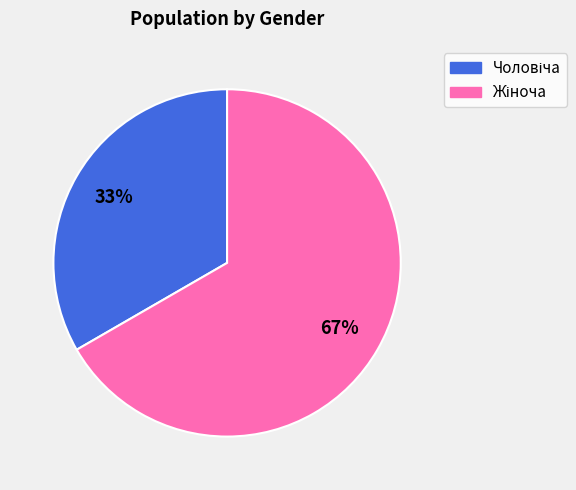

Does any single category account for the majority?

Yes